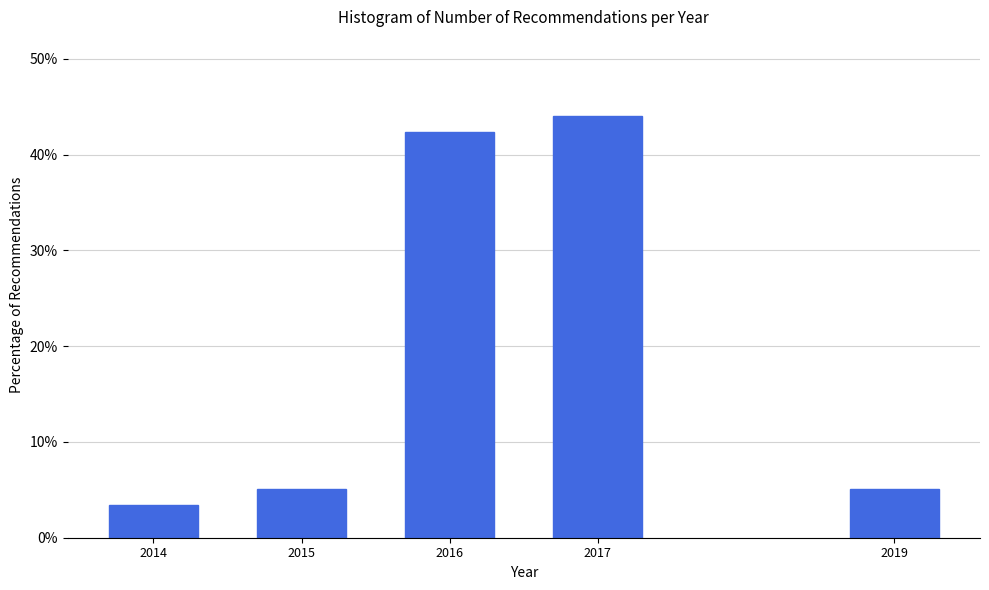

Reading left to right, list all the values displayed in this chart.

3.4	5.1	42.4	44.1	5.1